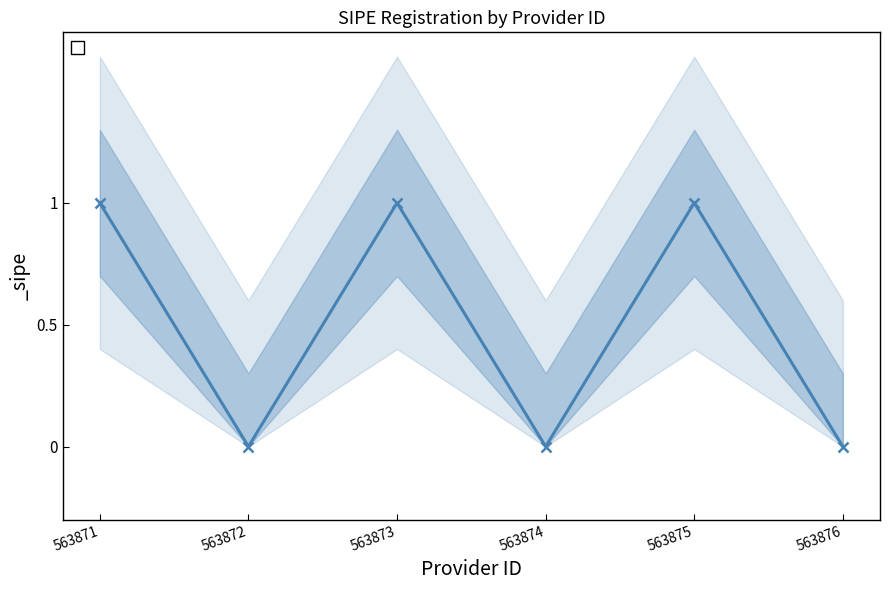

What is the value of the 3rd point from the left?

1